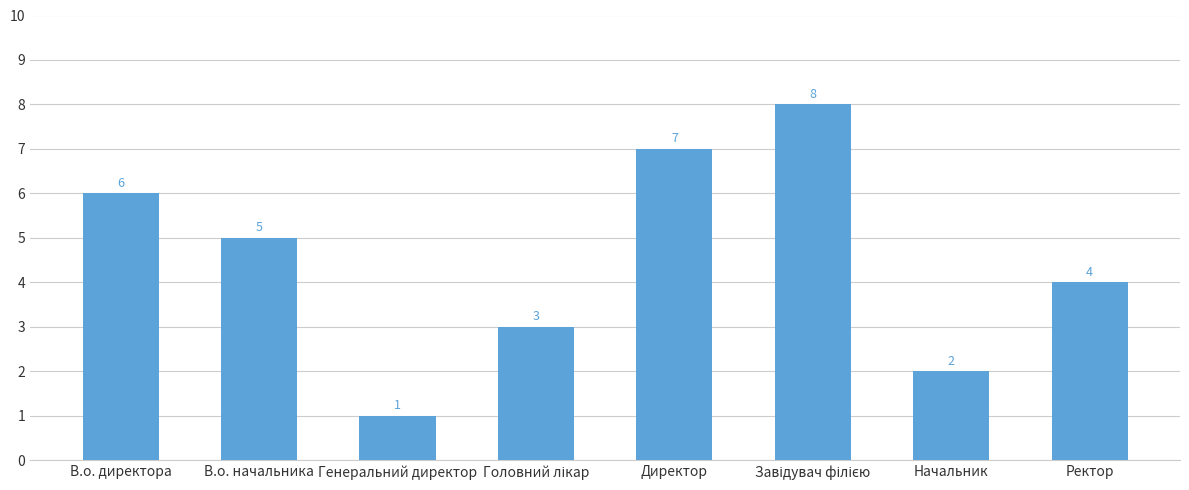

Which label corresponds to the smallest value in the chart?

Генеральний директор